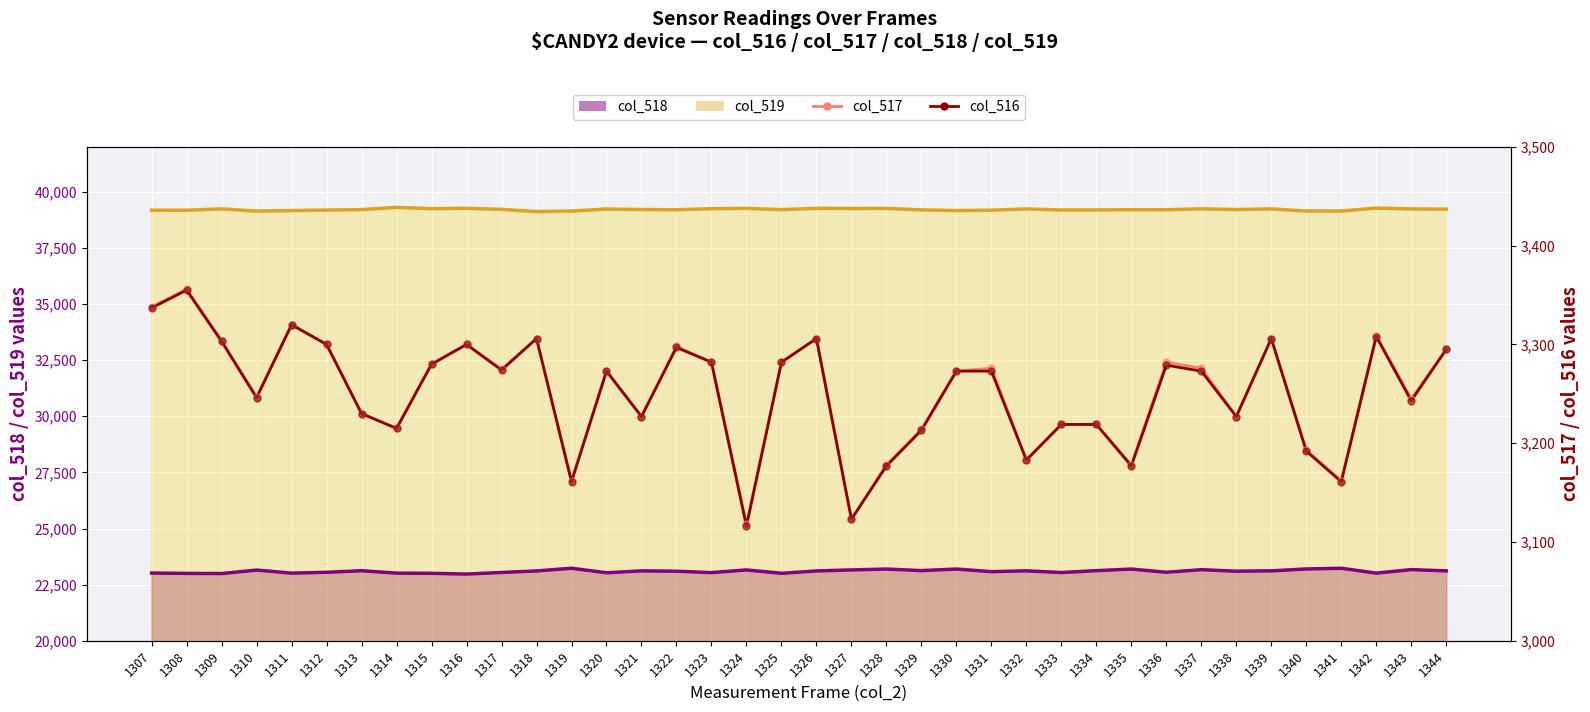

Which series has the largest total across all categories?

col_519 (line)